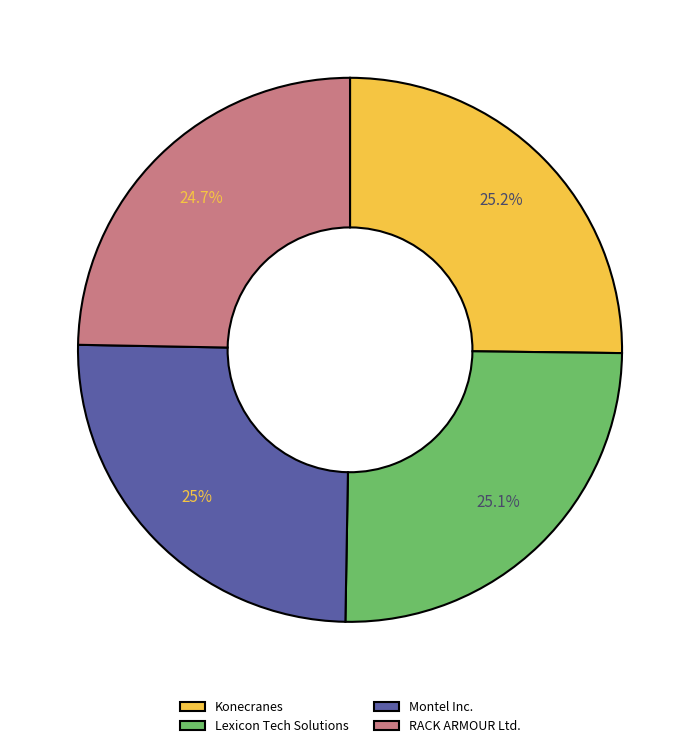

To the nearest percent, what is the combined percentage of Montel Inc. and RACK ARMOUR Ltd.?

50%